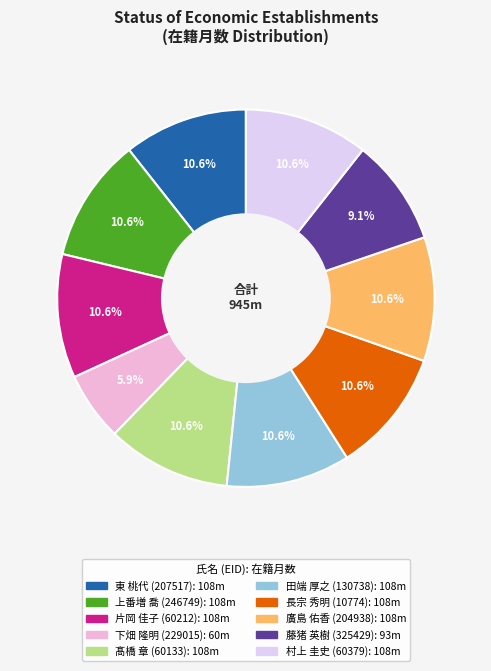

Approximately how many times larger is the value at 下畑 隆明 compared to 東 桃代?

0.6